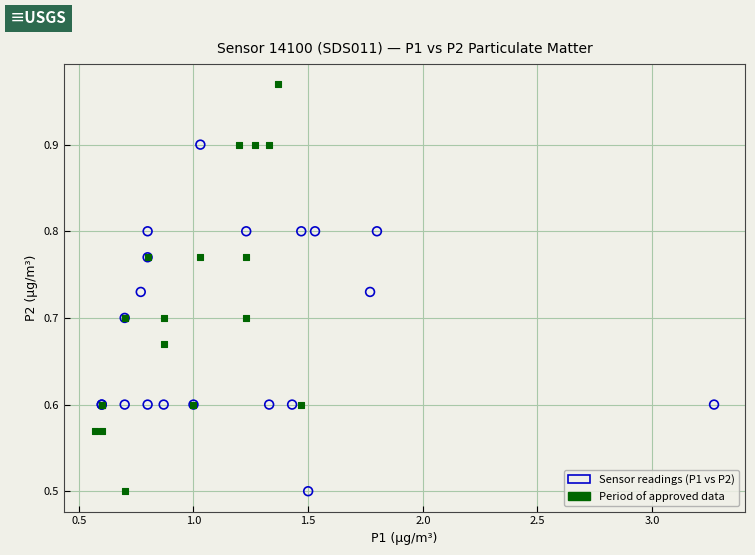

What are all the series names shown in the legend?

Sensor readings (P1 vs P2), Period of approved data